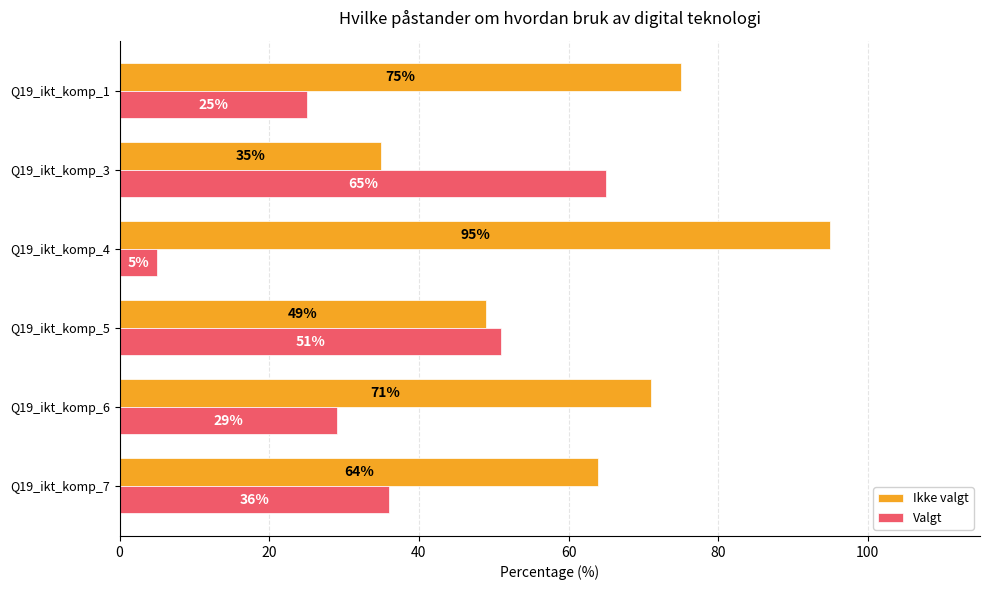

The value of Valgt at Q19_ikt_komp_3 is 65. True or false?

True